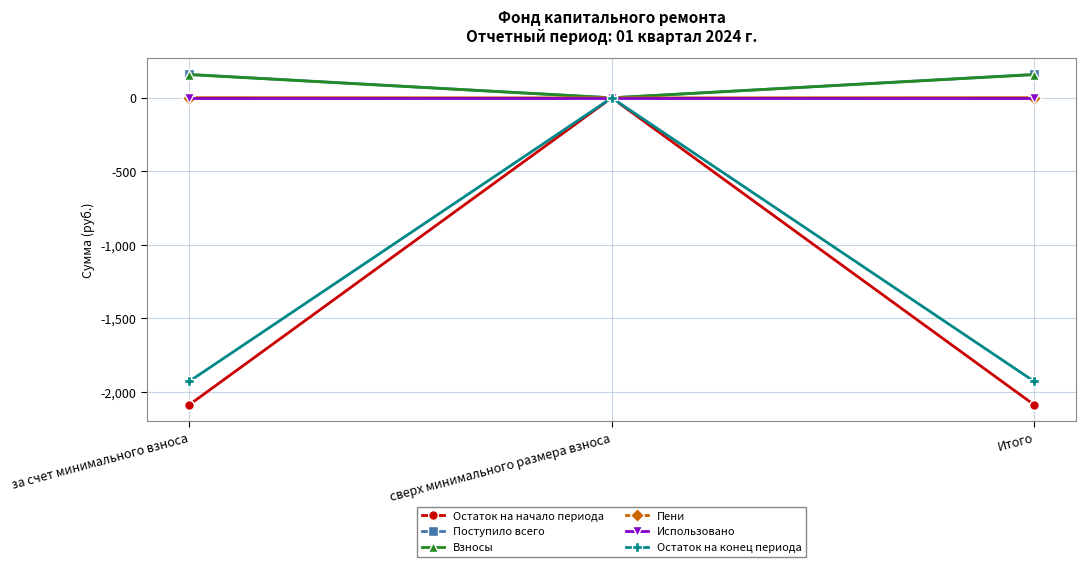

Is it true that Остаток на начало периода equals 0.0 at сверх минимального размера взноса?

True